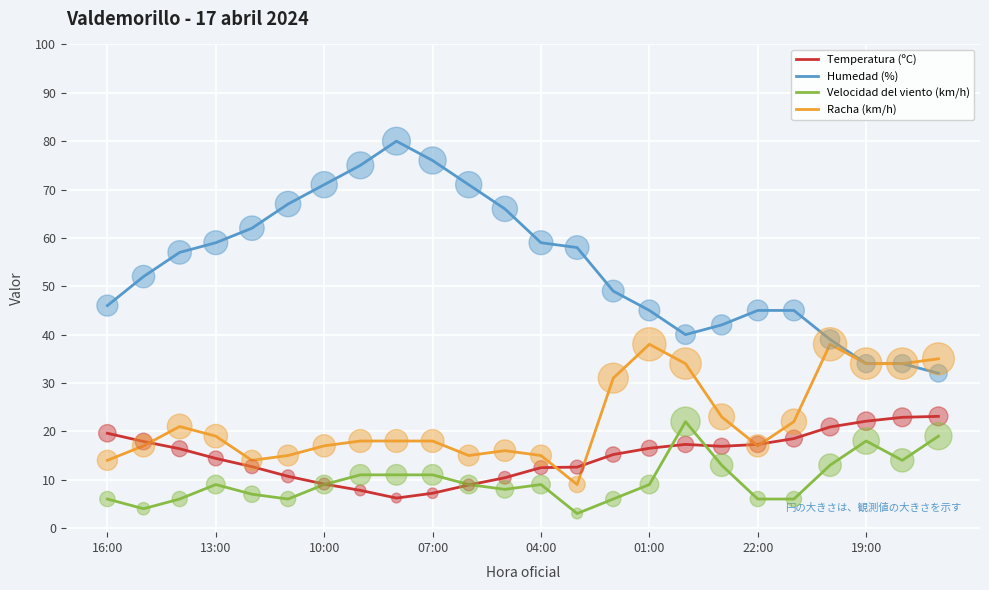

Which series has the largest total across all categories?

Humedad (%)